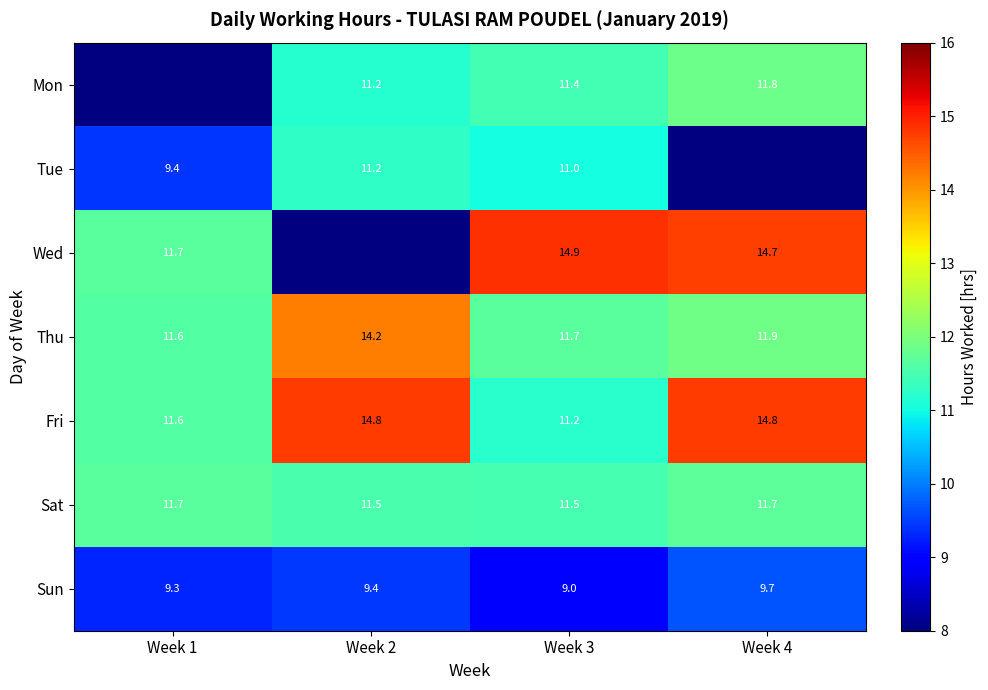

Rank the series at Week 3 from lowest to highest value.

Sun, Tue, Fri, Mon, Sat, Thu, Wed